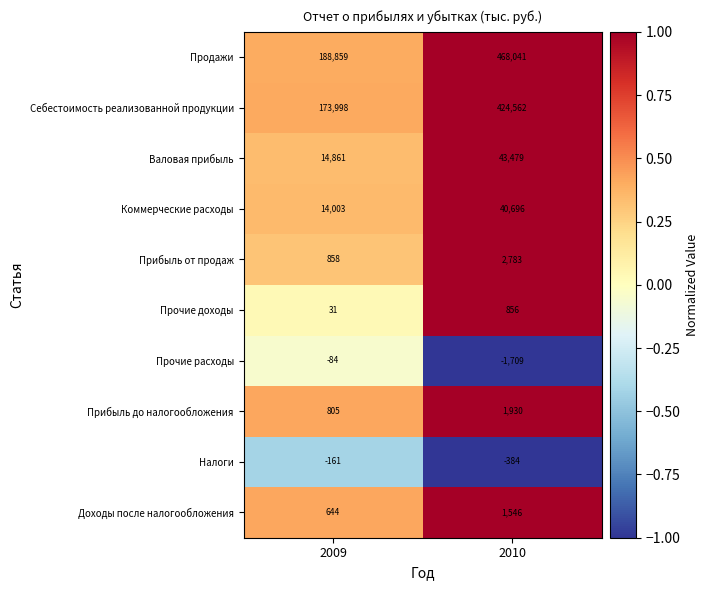

Which series changed the most between 2009 and 2010?

Продажи